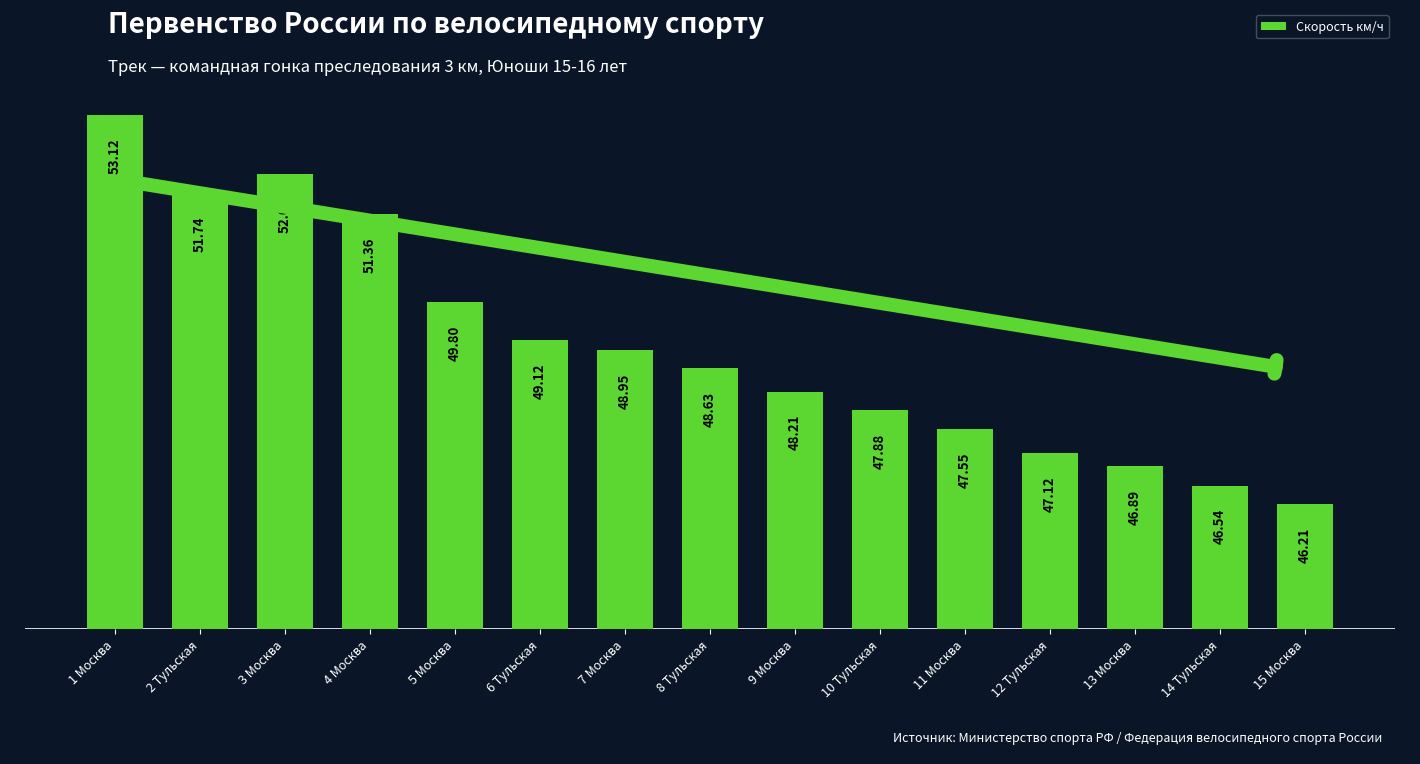

The value at 10 Тульская is 47.9. True or false?

True